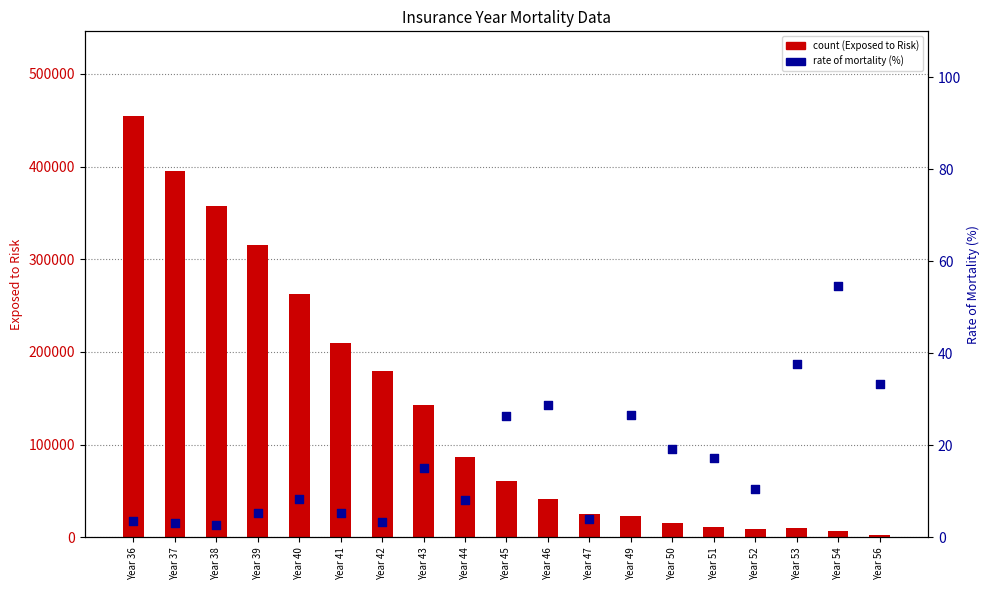

Which series contains the highest Y value?

EXPOSED TO RISK